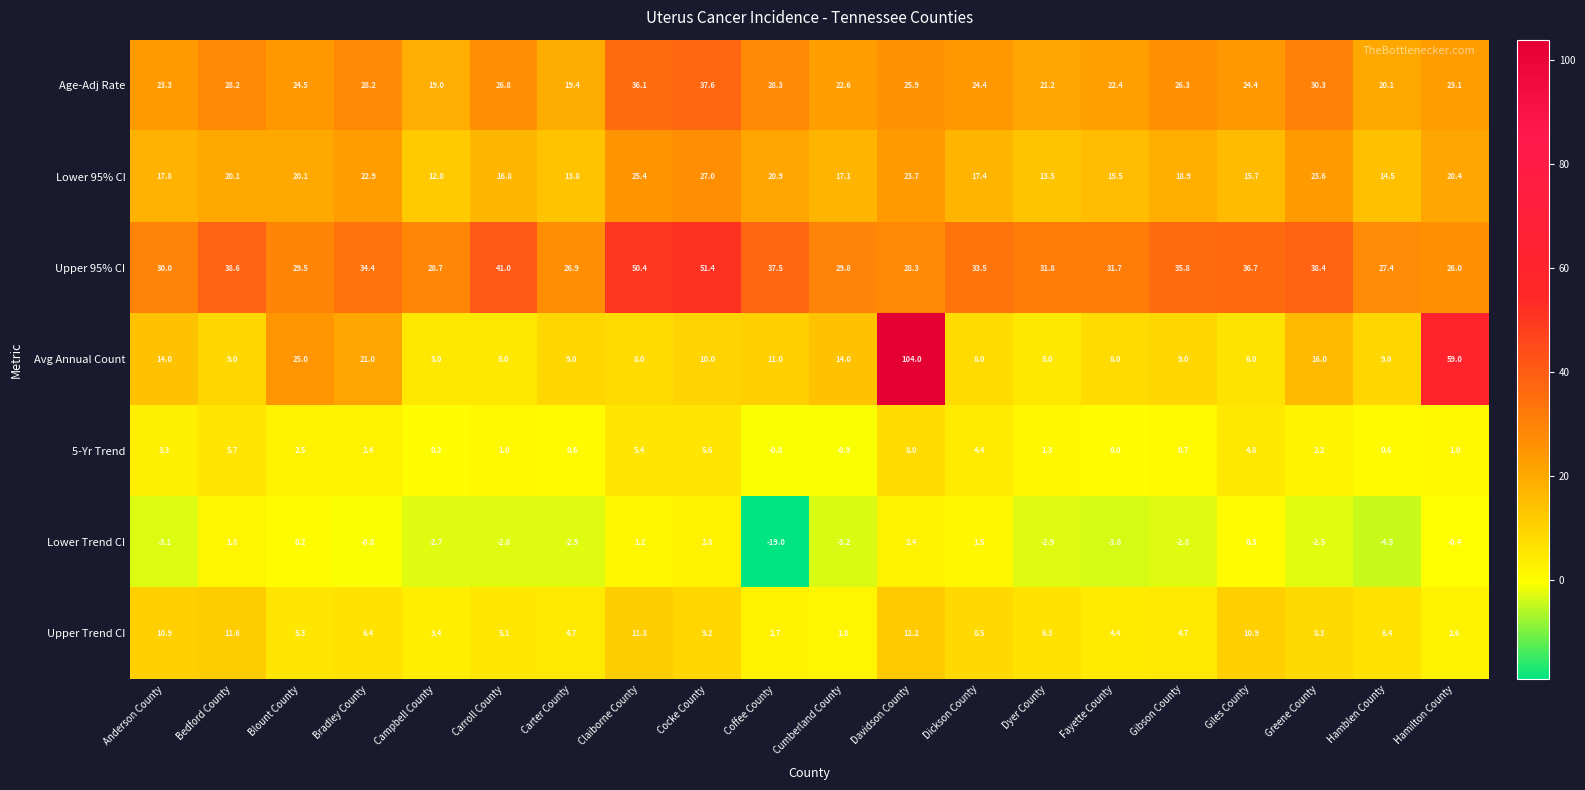

List the series in order of their peak value, highest first.

Avg Annual Count, Upper 95% CI, Age-Adj Rate, Lower 95% CI, Upper Trend CI, 5-Yr Trend, Lower Trend CI